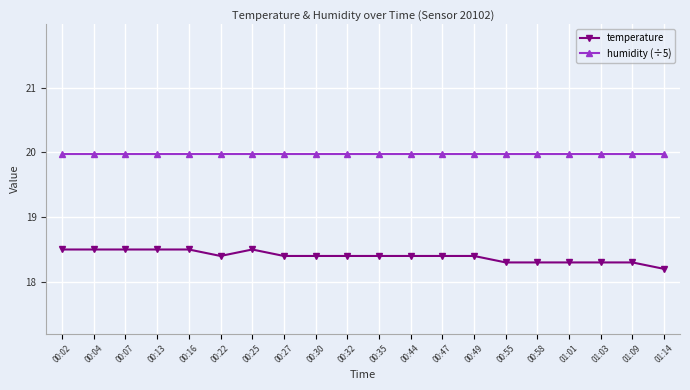

What is the sum of all humidity (÷5) values?

399.6